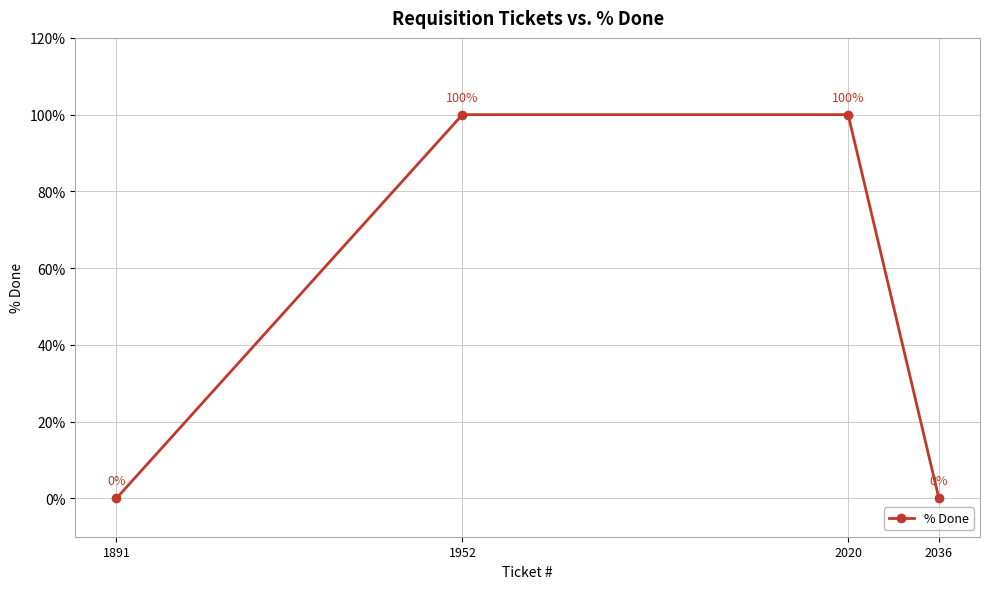

How many values are below 100?

2